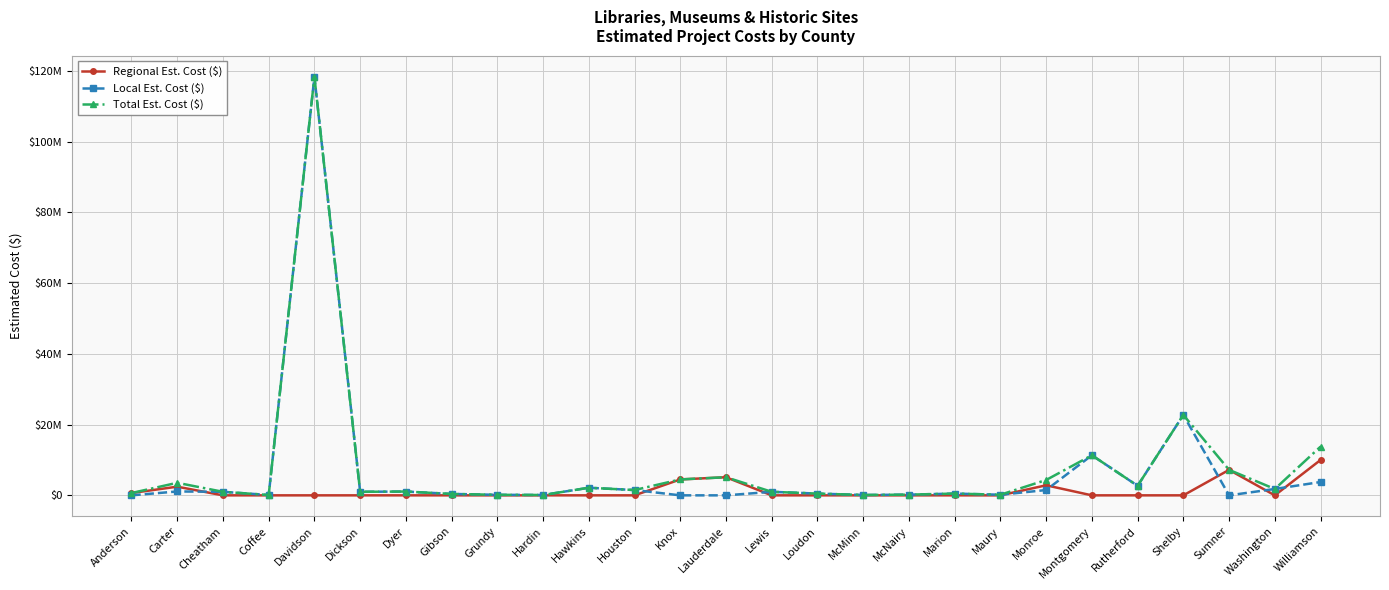

Does the chart have visible grid lines?

Yes